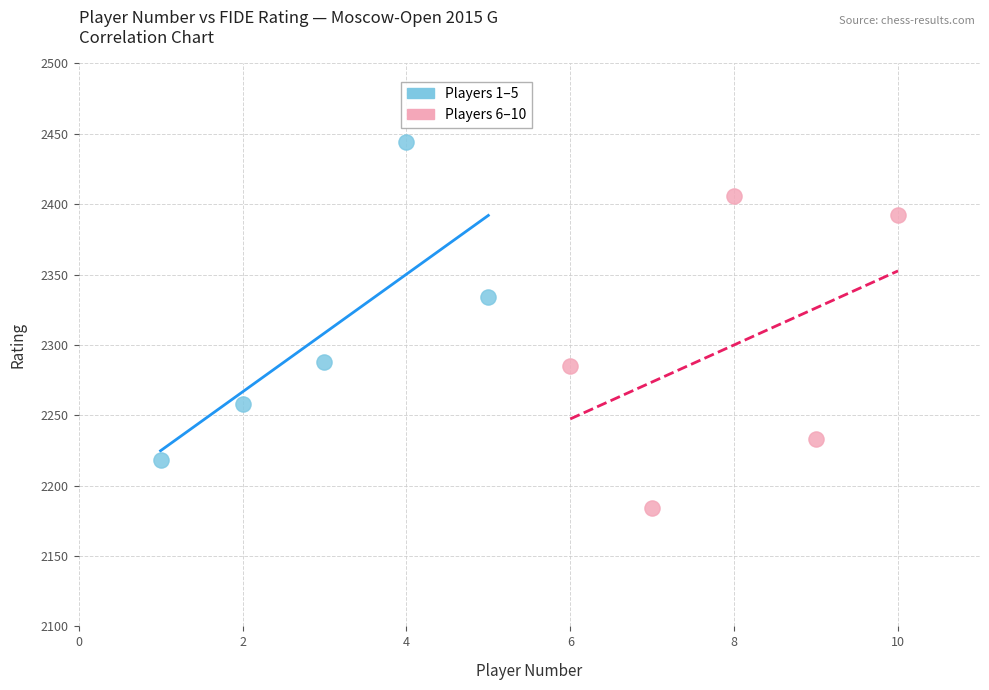

Which series reaches the maximum Y coordinate?

Players 1–5